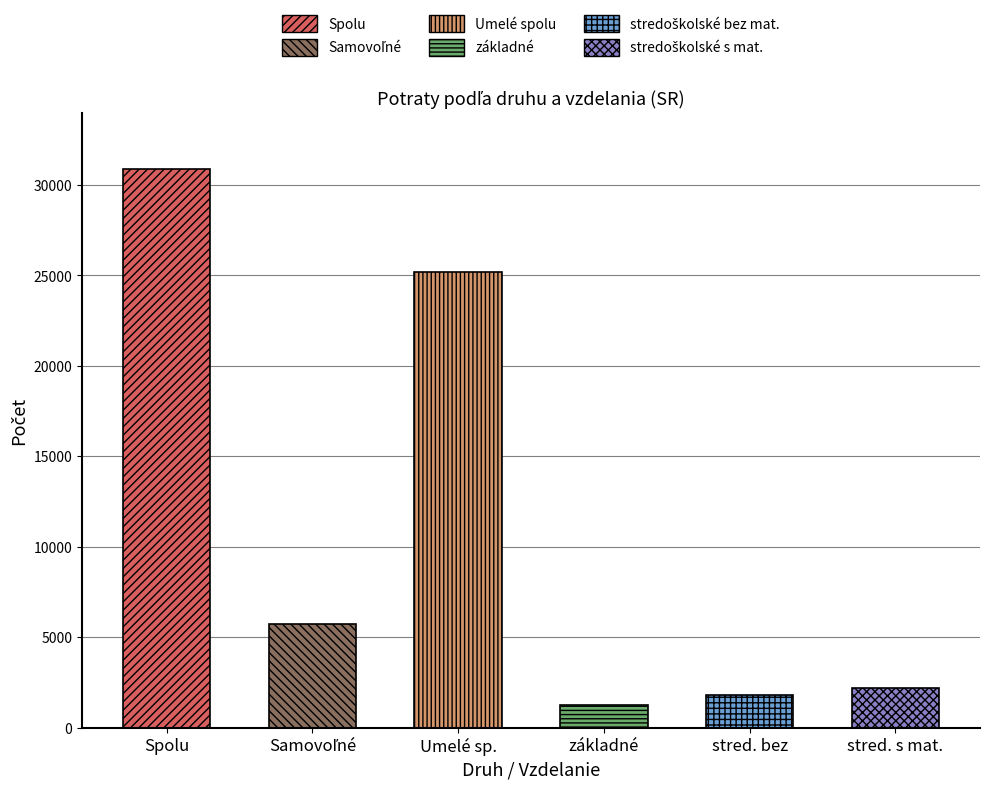

At how many categories does at least one series exceed 6343?

2